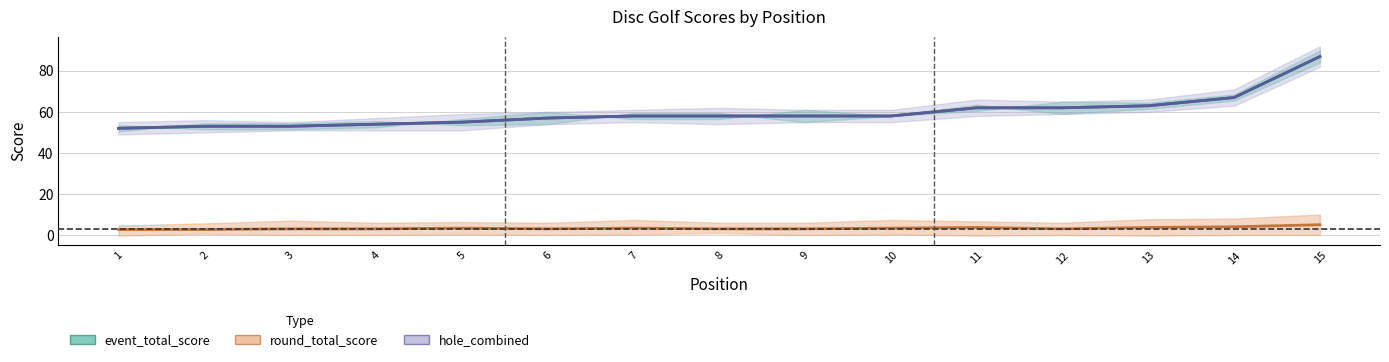

The event_total_score series shows 80 at 4. True or false?

False